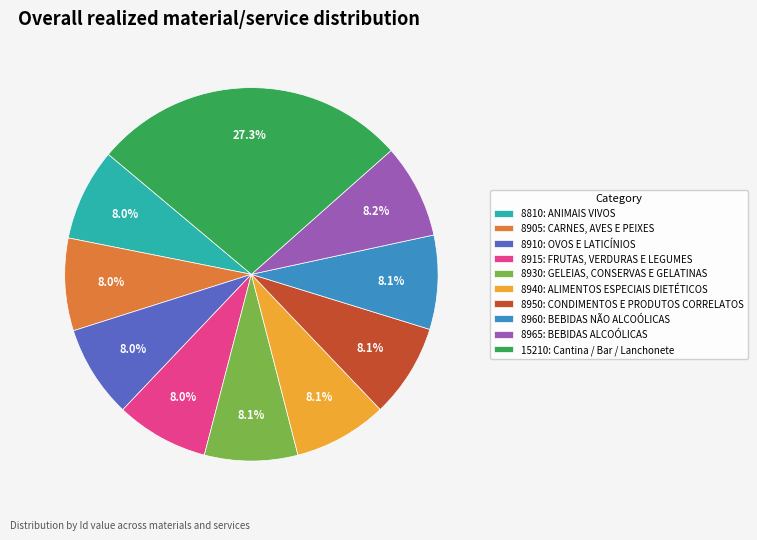

What percentage is the 8905: CARNES, AVES E PEIXES slice, to the nearest percent?

8%